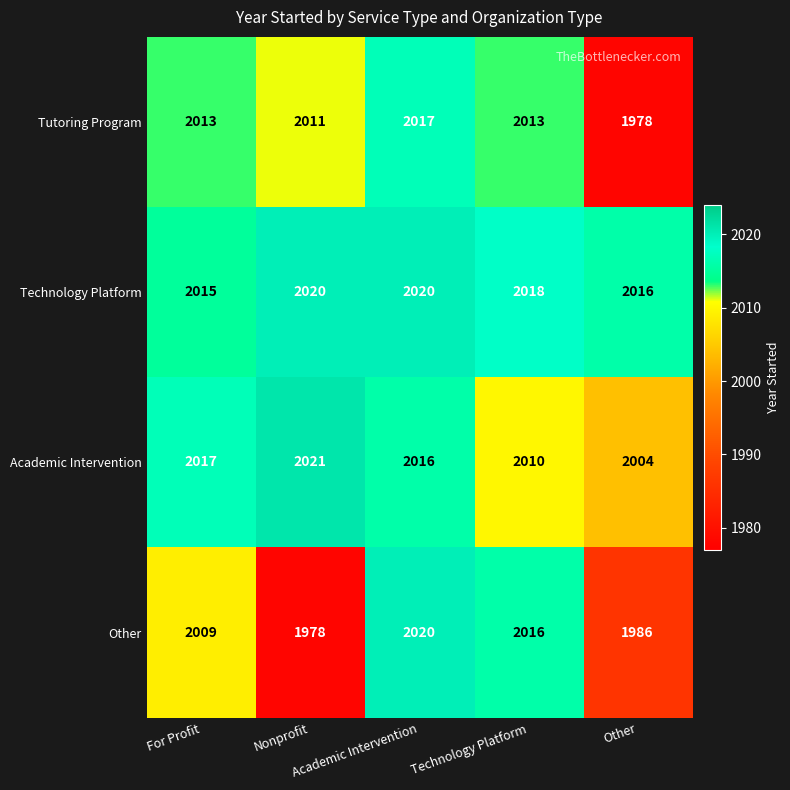

What is the highest value of the Tutoring Program series?

2017